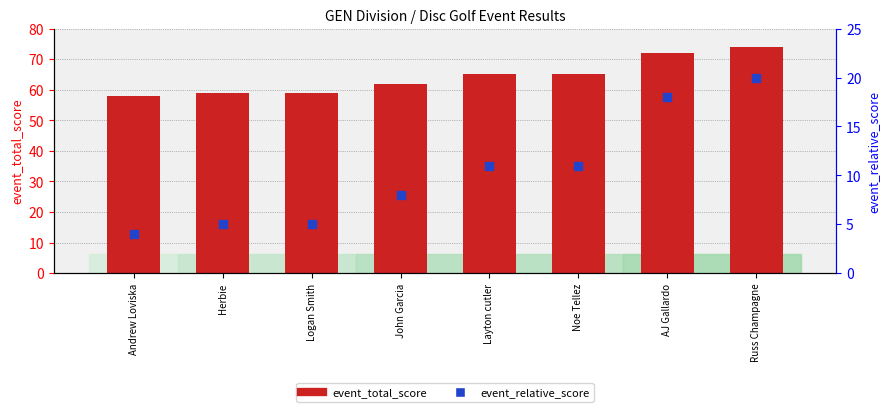

Which series has the largest total across all categories?

event_total_score